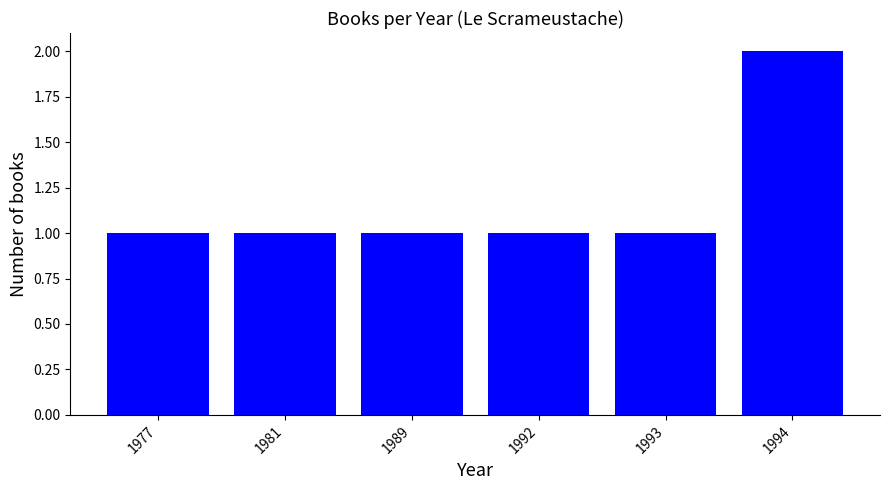

The value at 1994 is 2. True or false?

True